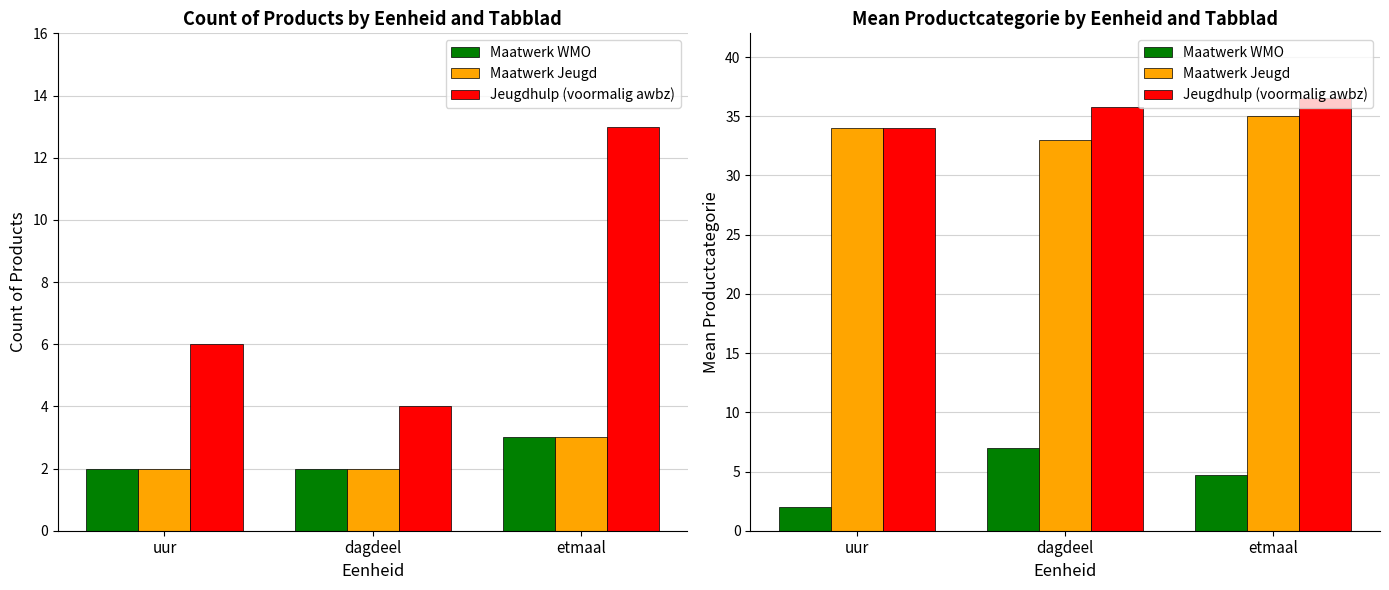

The Maatwerk WMO series shows 7.0 at dagdeel. True or false?

True